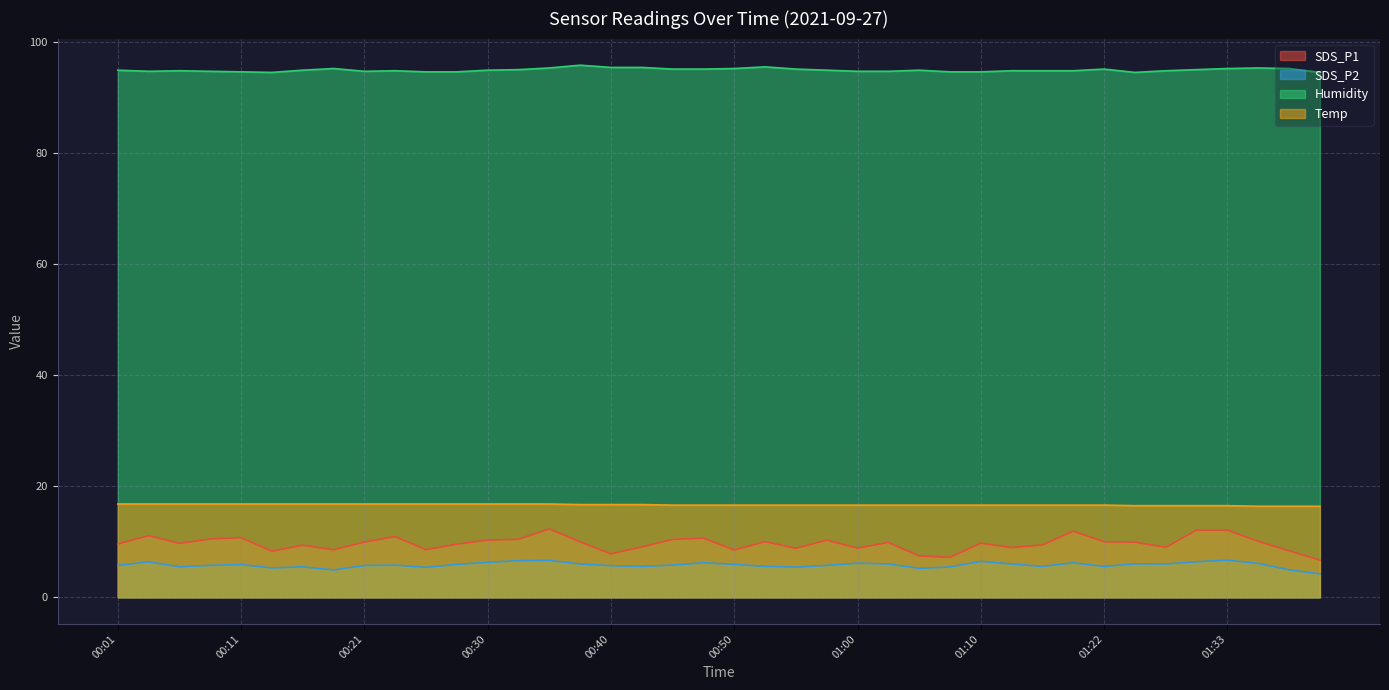

True or false: Temp and SDS_P2 intersect in this chart.

False